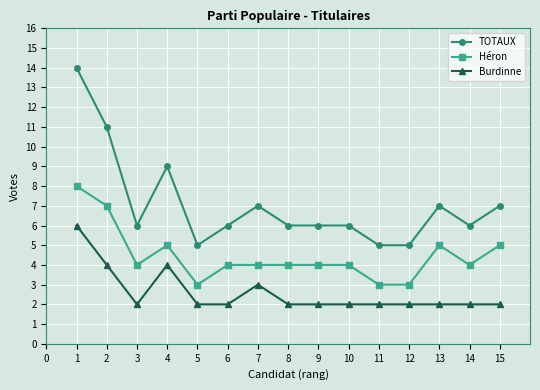

The Héron series shows 2 at 14. True or false?

False